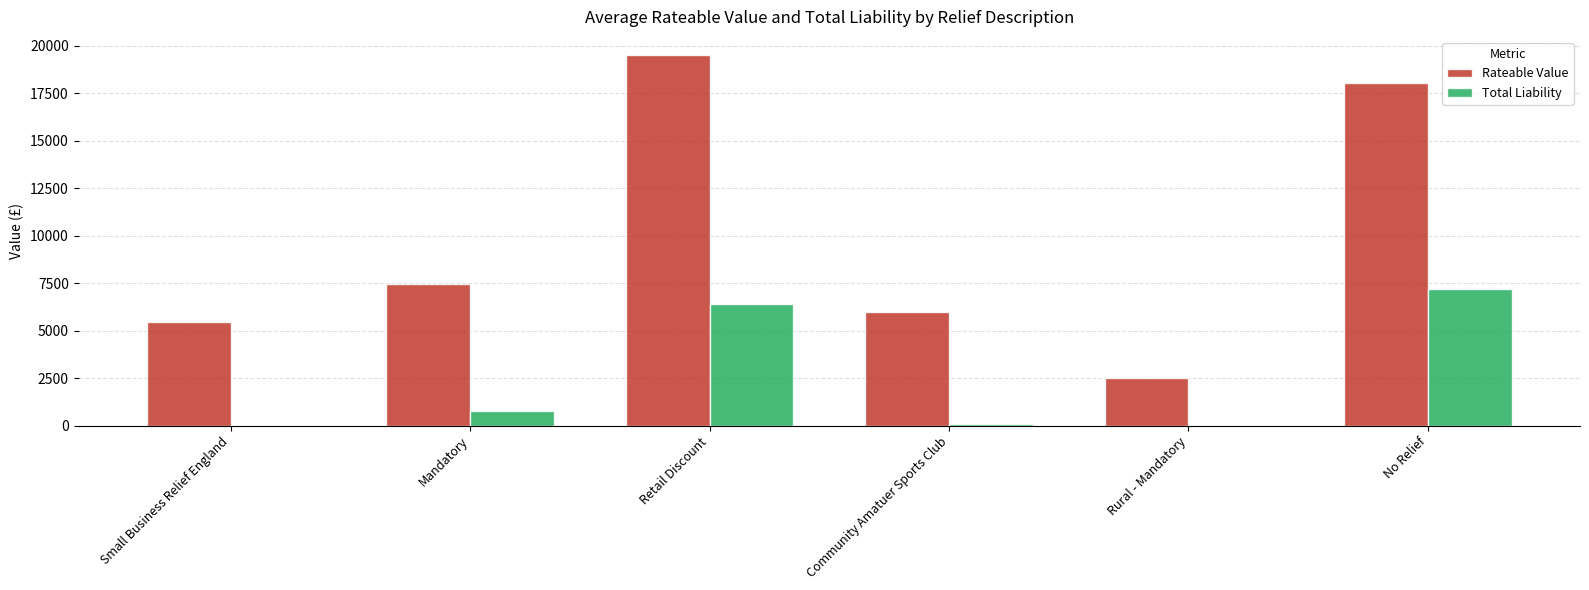

The Rateable Value series shows 7475.0 at Mandatory. True or false?

True